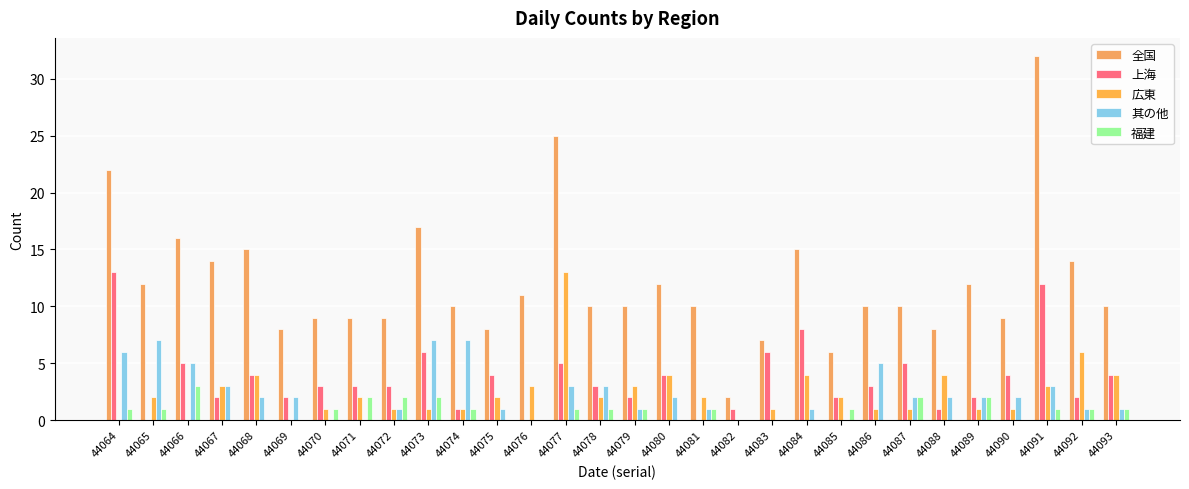

How many series are shown in this chart?

5